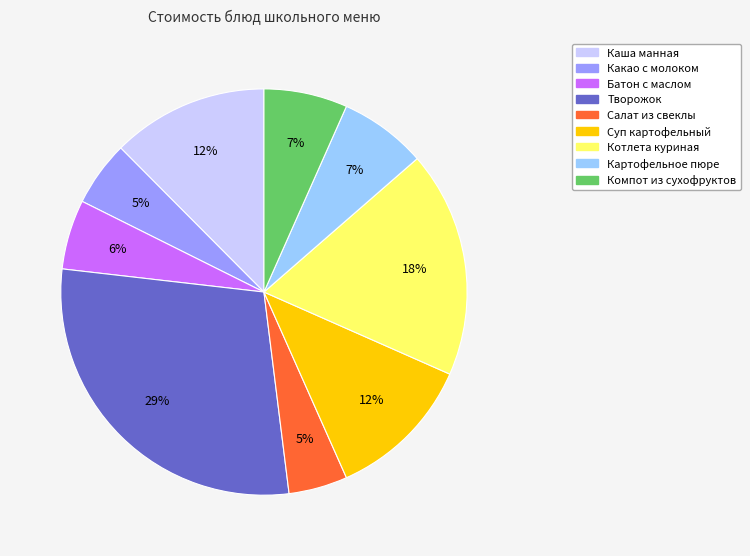

Do Салат из свеклы and Батон с маслом together represent more than half of the pie?

No